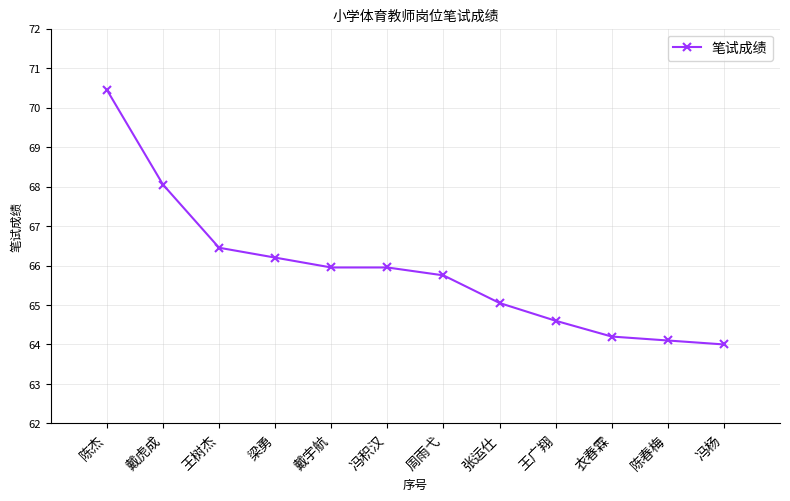

The chart shows a value of 32.5 at 王广翔. True or false?

False